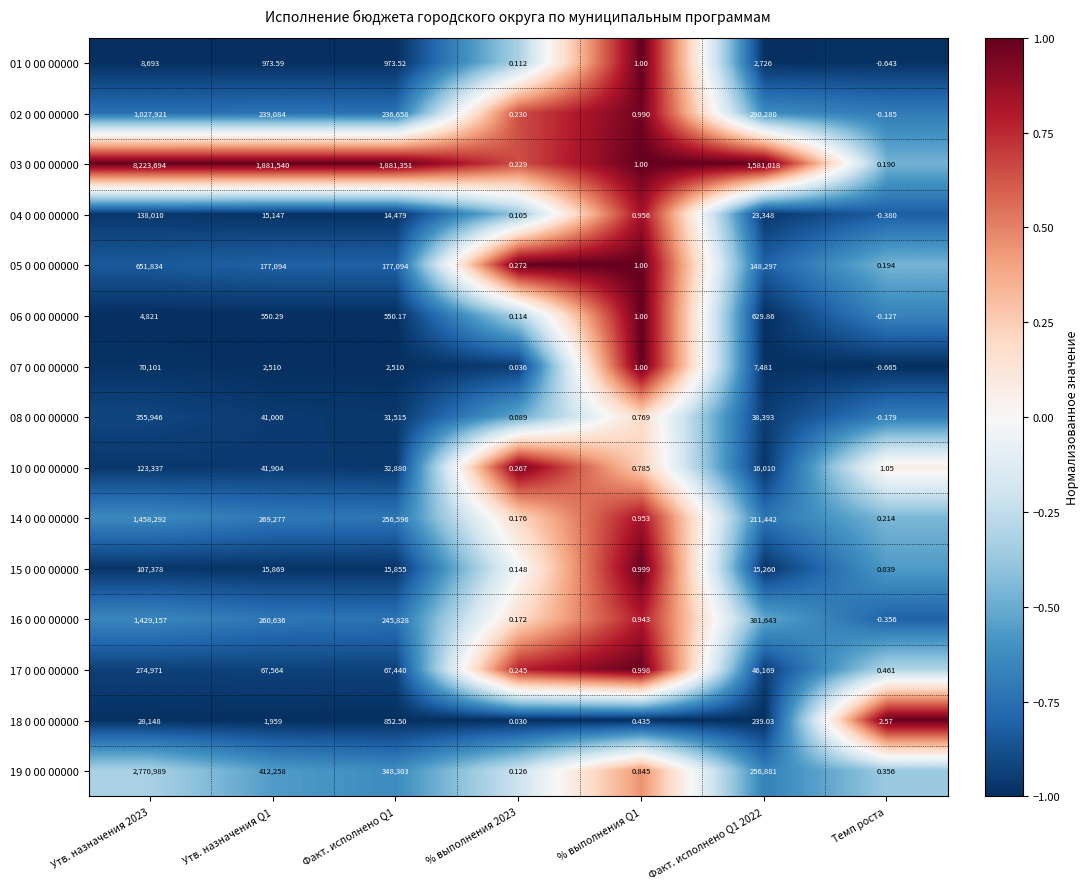

At which category does the chart reach its minimum across all series?

Темп роста